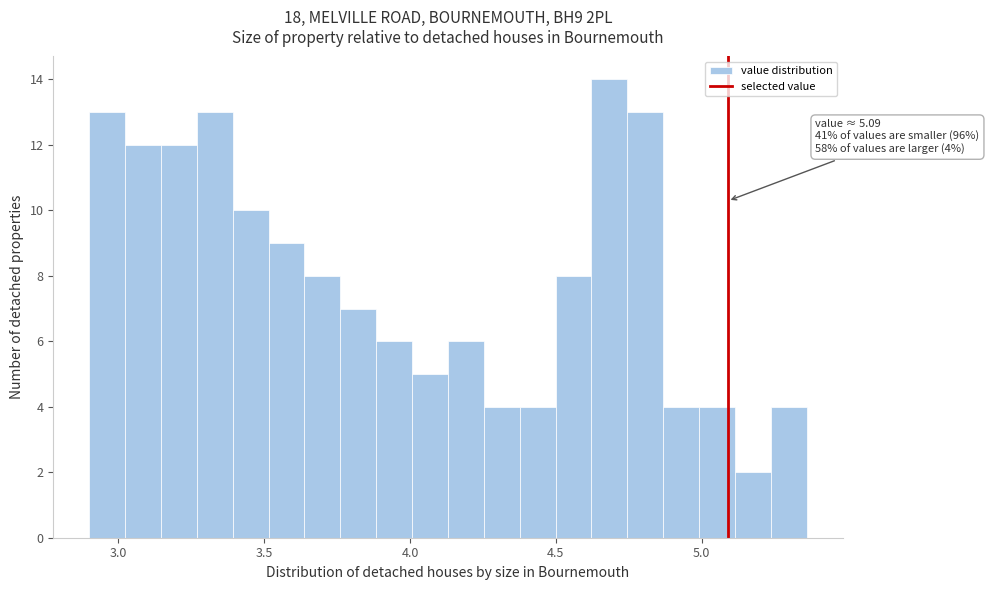

Around what value on the x-axis is the tallest bar? Give the approximate position of its centre, as read against the axis.

4.70